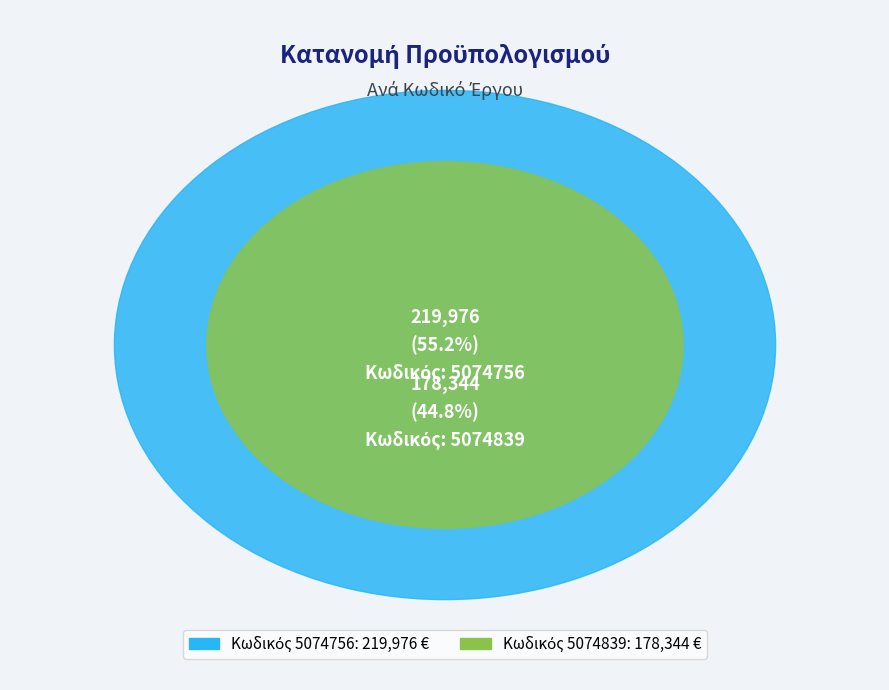

The 5074839 slice represents 54% of the pie. True or false?

False